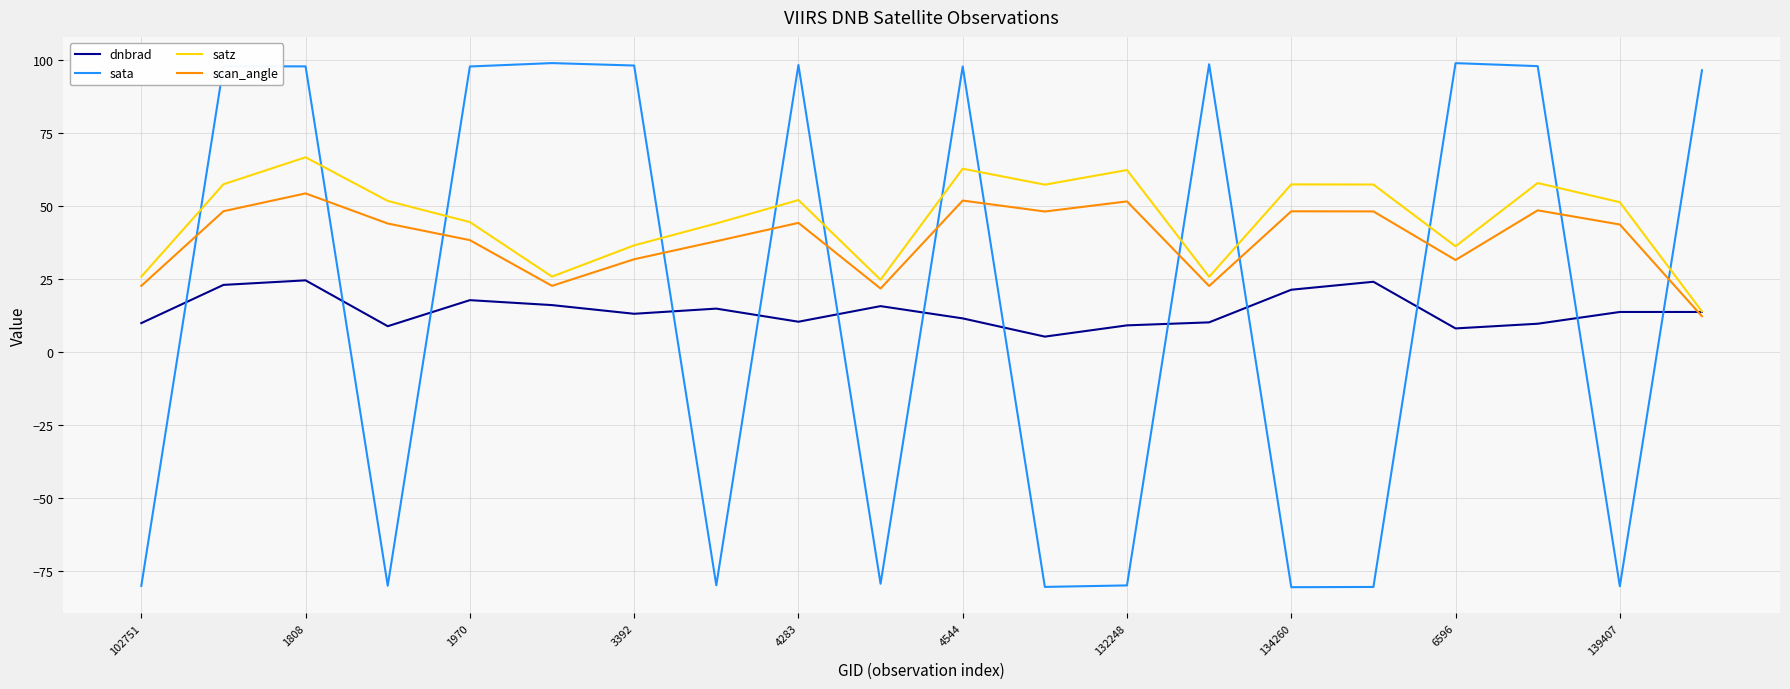

Is this an area chart (filled region under the line)?

No